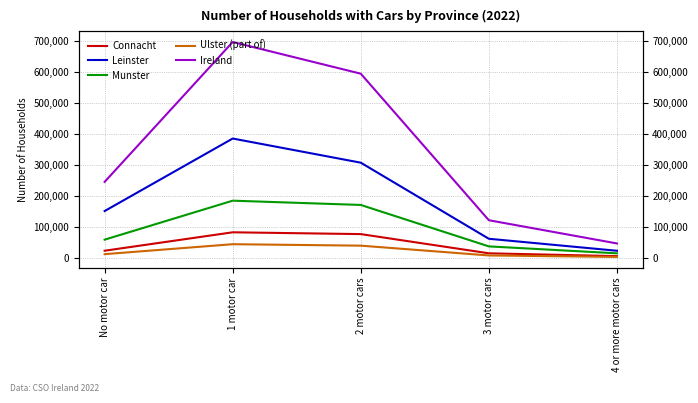

What is the sum of the Ireland values at 4 or more motor cars and 1 motor car?

743637